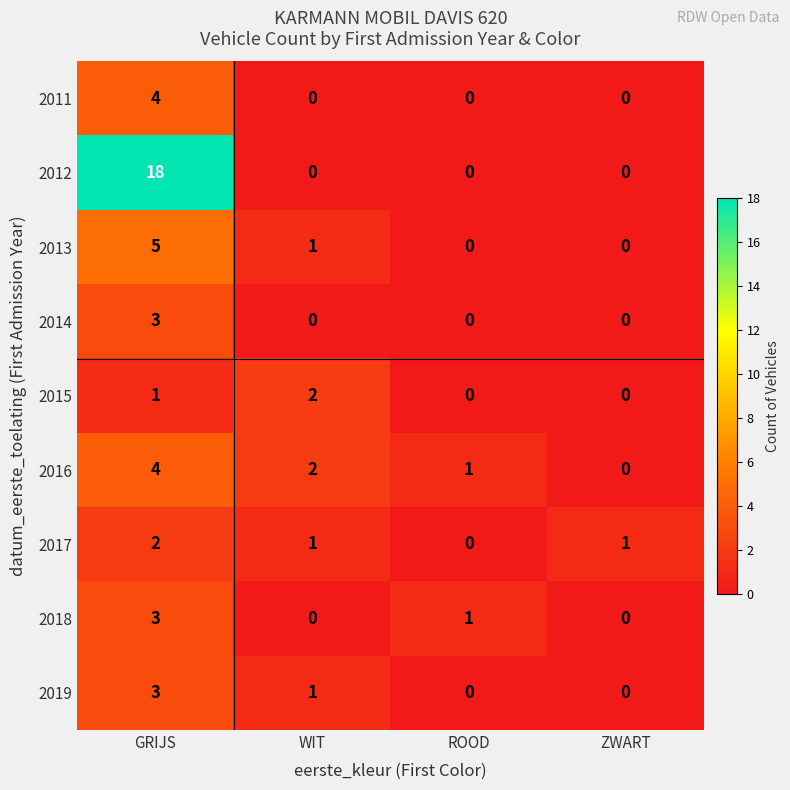

At which category is the sum across all series the highest?

GRIJS